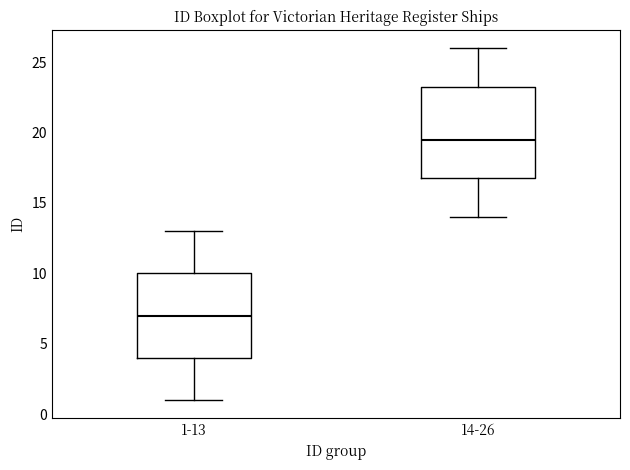

Comparing the boxes themselves (not the whiskers), which one is the tallest?

14-26